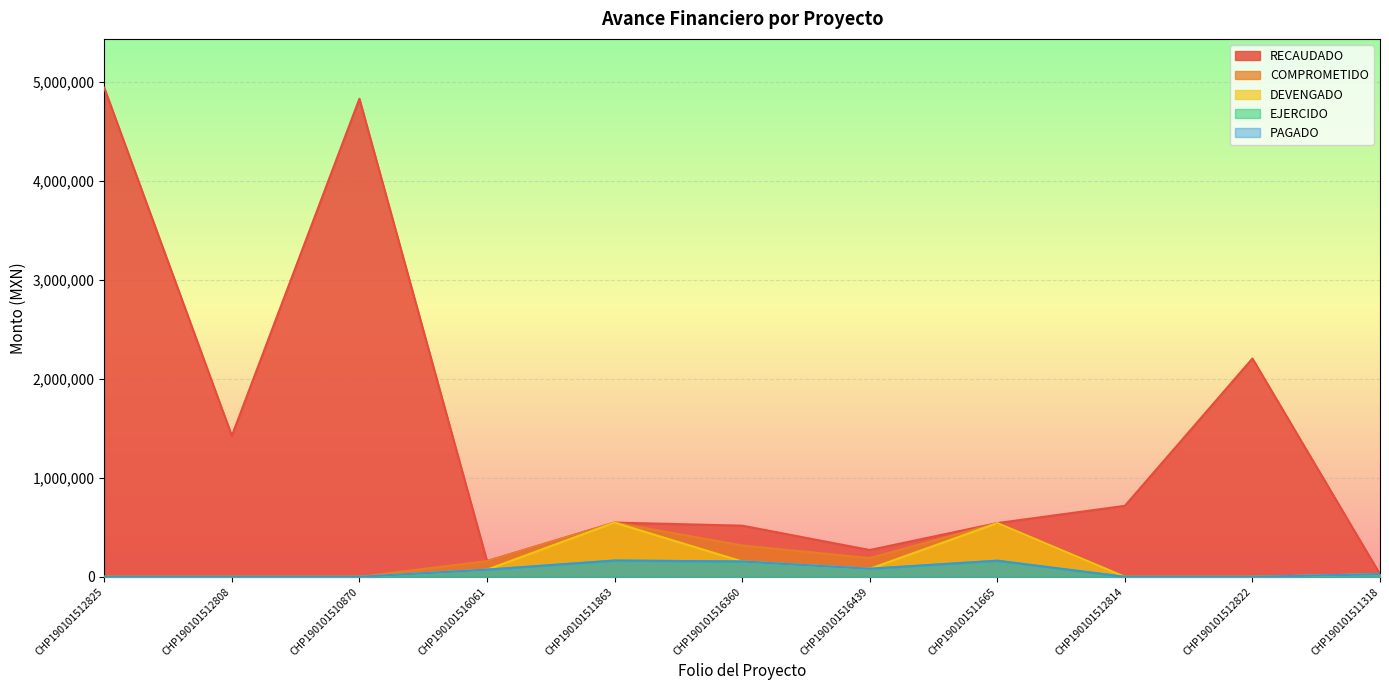

What is the spread (max minus min) of values at CHP190101511665?

379914.1